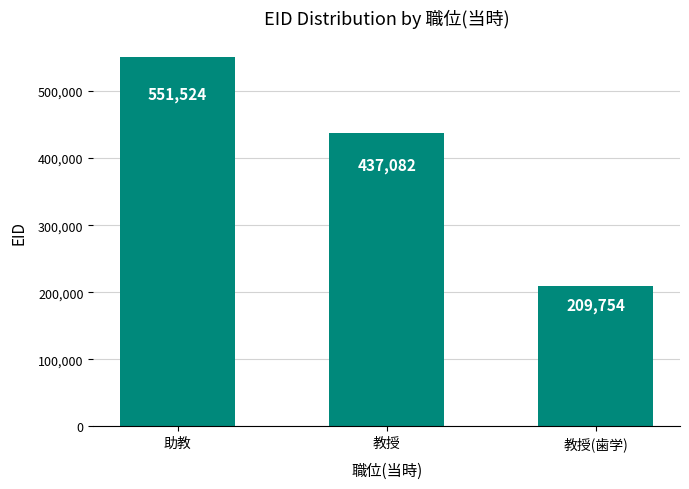

What is the sum of all values?

1198360